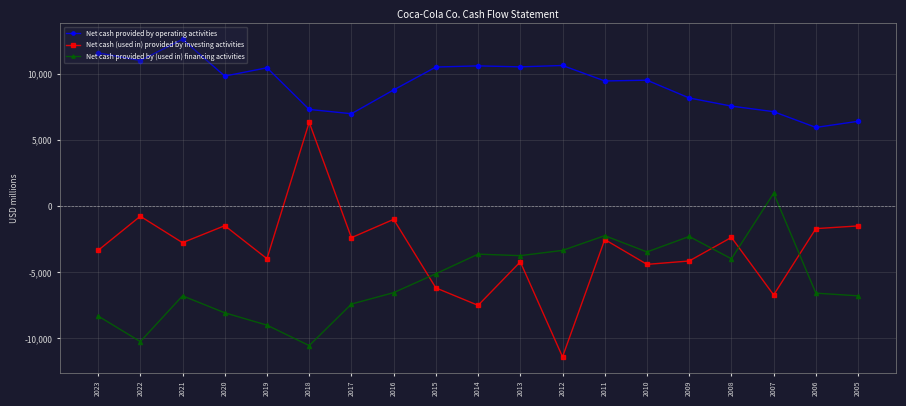

What is the spread (max minus min) of values at 2017?

14404